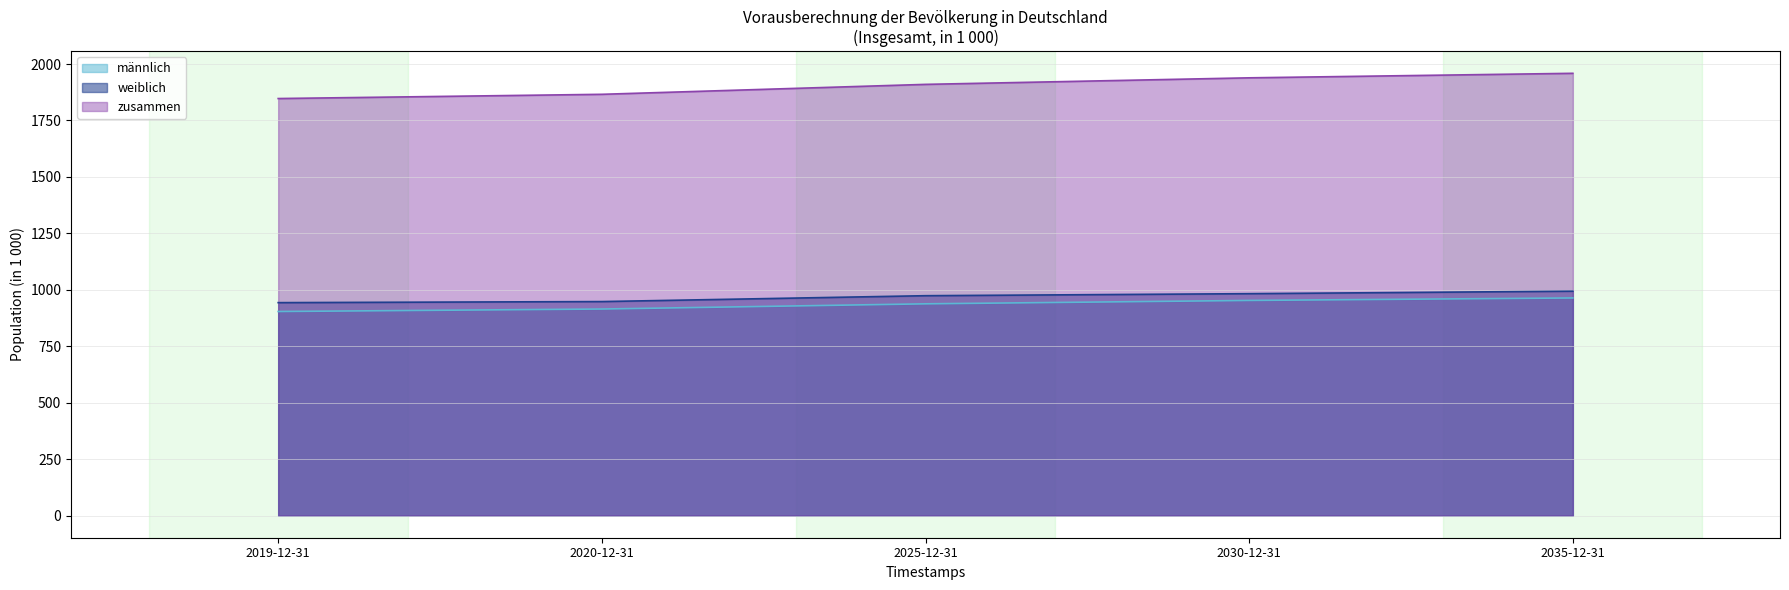

Reading left to right, what are all the values shown in this chart?

männlich: 2019-12-31=904.0	2020-12-31=915.0	2025-12-31=938.0	2030-12-31=953.0	2035-12-31=964.0
weiblich: 2019-12-31=943.3	2020-12-31=948.0	2025-12-31=974.0	2030-12-31=983.0	2035-12-31=994.0
zusammen: 2019-12-31=1847.3	2020-12-31=1866.0	2025-12-31=1910.0	2030-12-31=1939.0	2035-12-31=1959.0